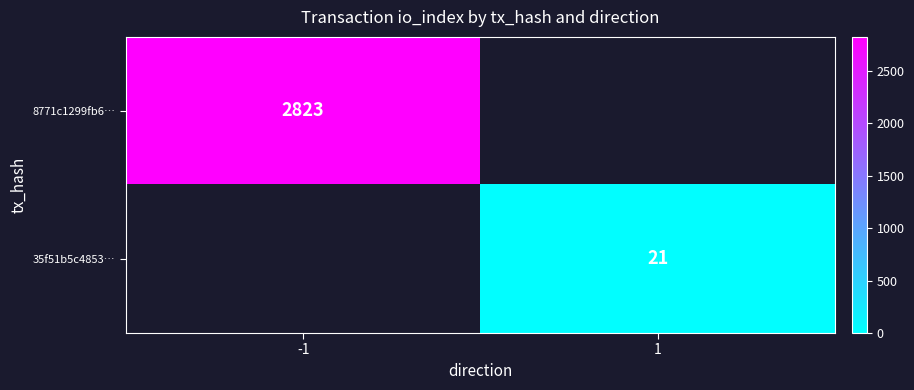

Is it true that 35f51b5c4853… equals 21 at 1?

True